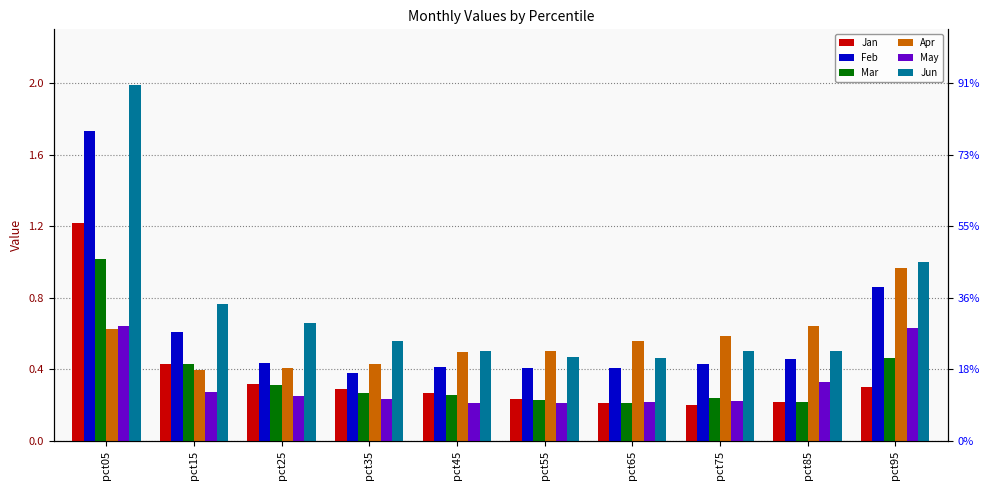

At which category is the sum across all series the highest?

pct05